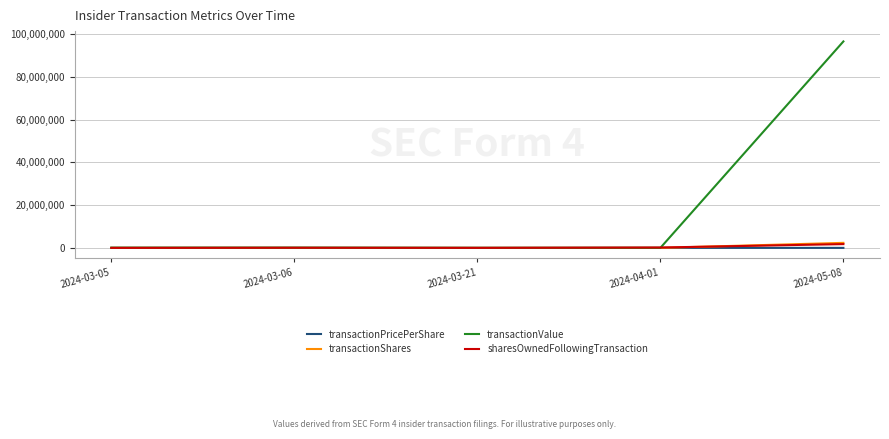

Which series changed the most between 2024-04-01 and 2024-05-08?

transactionValue